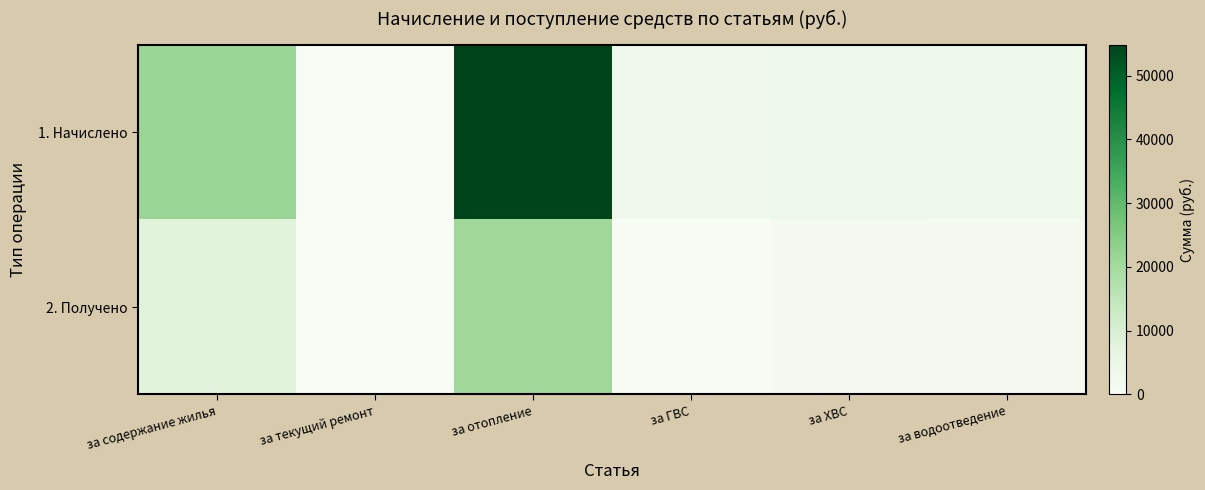

How many series are shown in this chart?

2